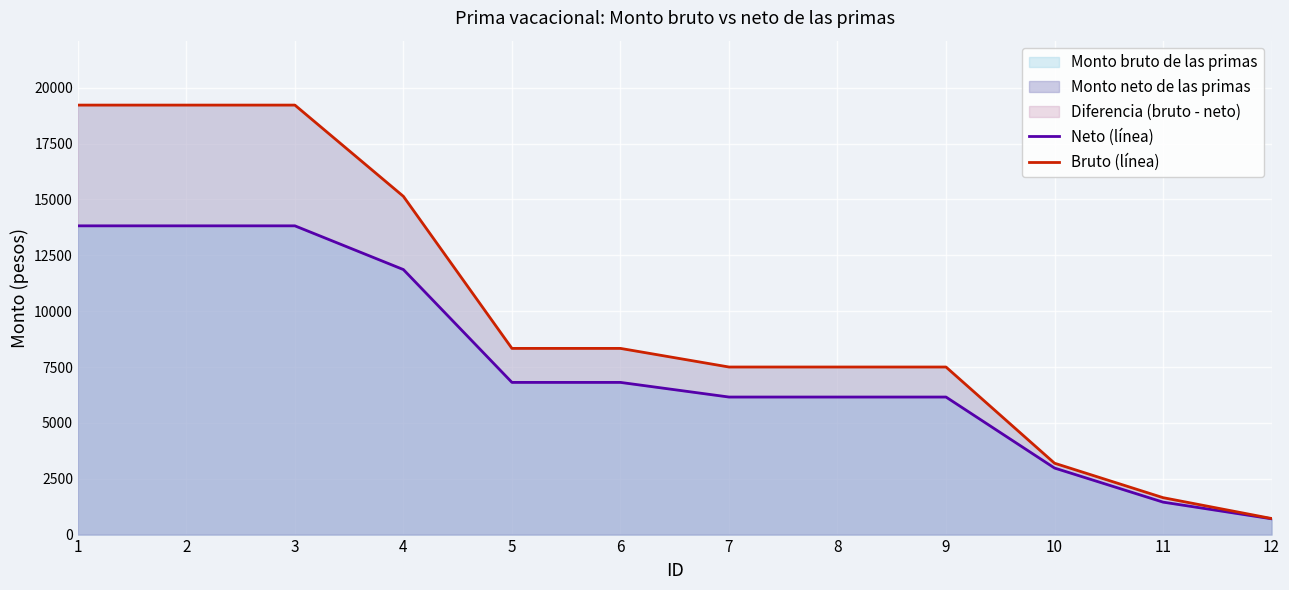

Which category has the lowest value across all series?

12